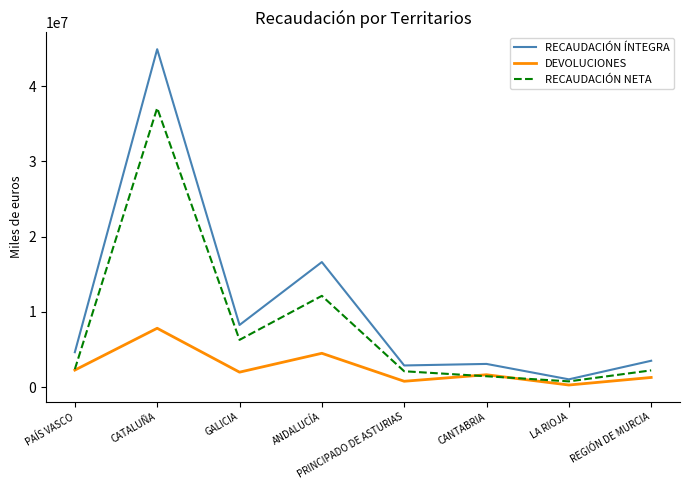

What is the spread (max minus min) of values at CANTABRIA?

1638856